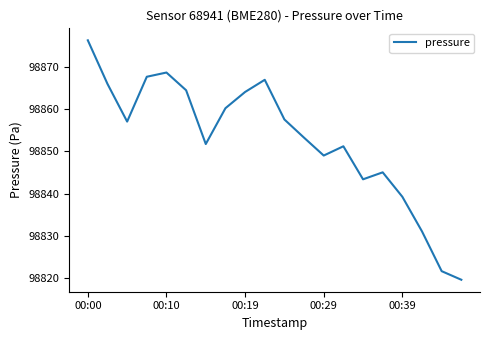

How many lines are shown in the chart?

1